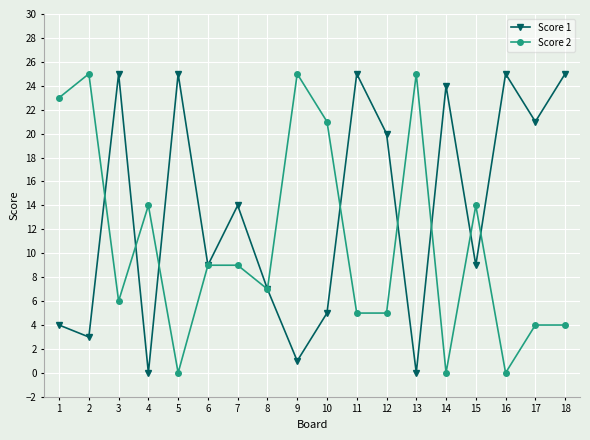

True or false: Score 1 has more than 1 points higher than both neighbors.

True